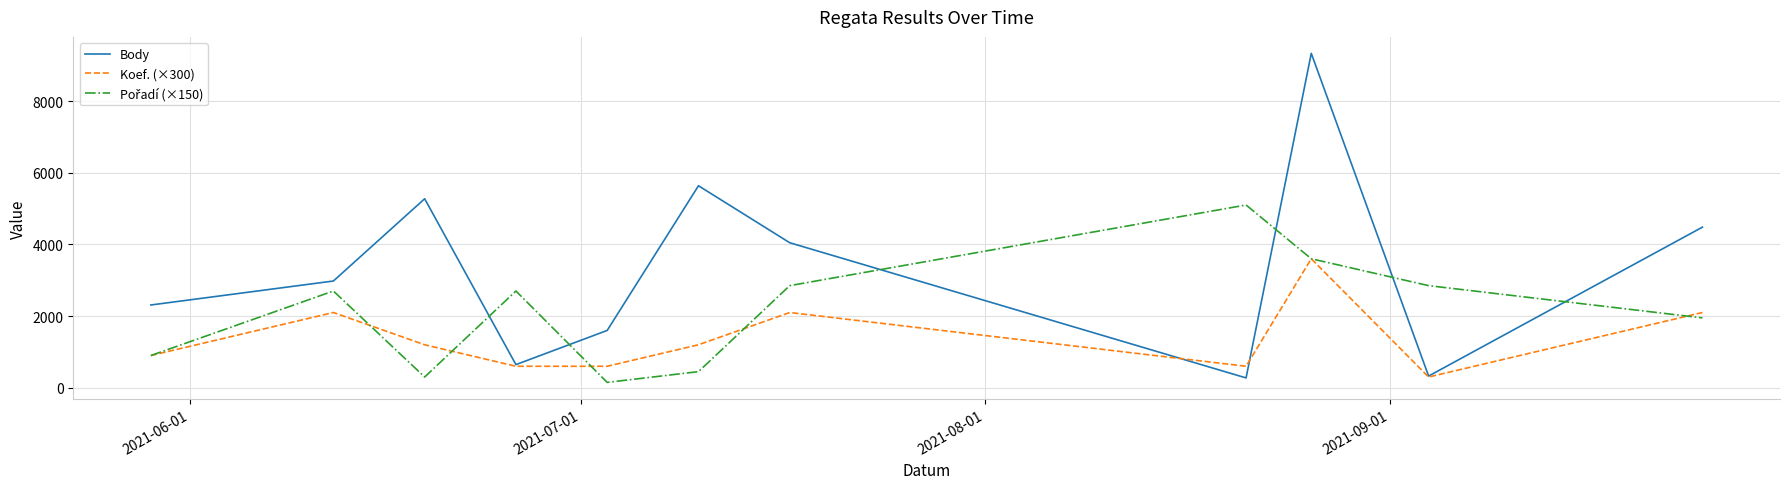

Which series has the largest range (max minus min)?

Body